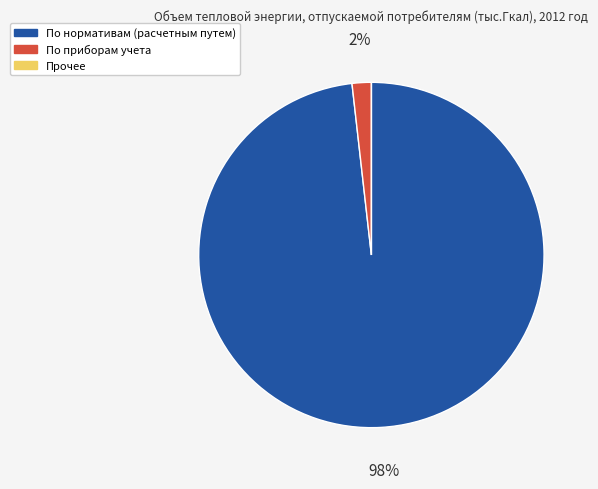

Does any single category account for the majority?

Yes